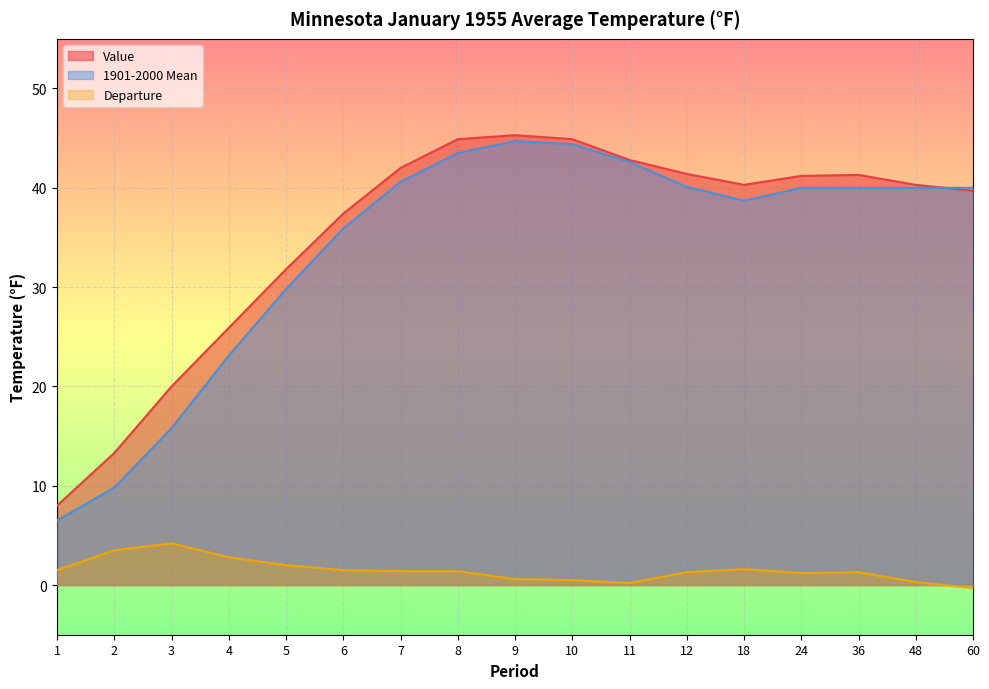

Which series has the largest total across all categories?

Value